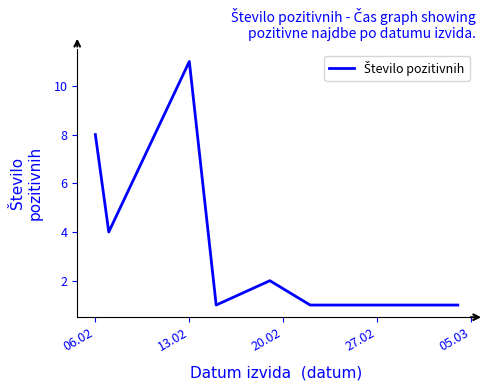

What is the difference between the second highest and second lowest values?

7